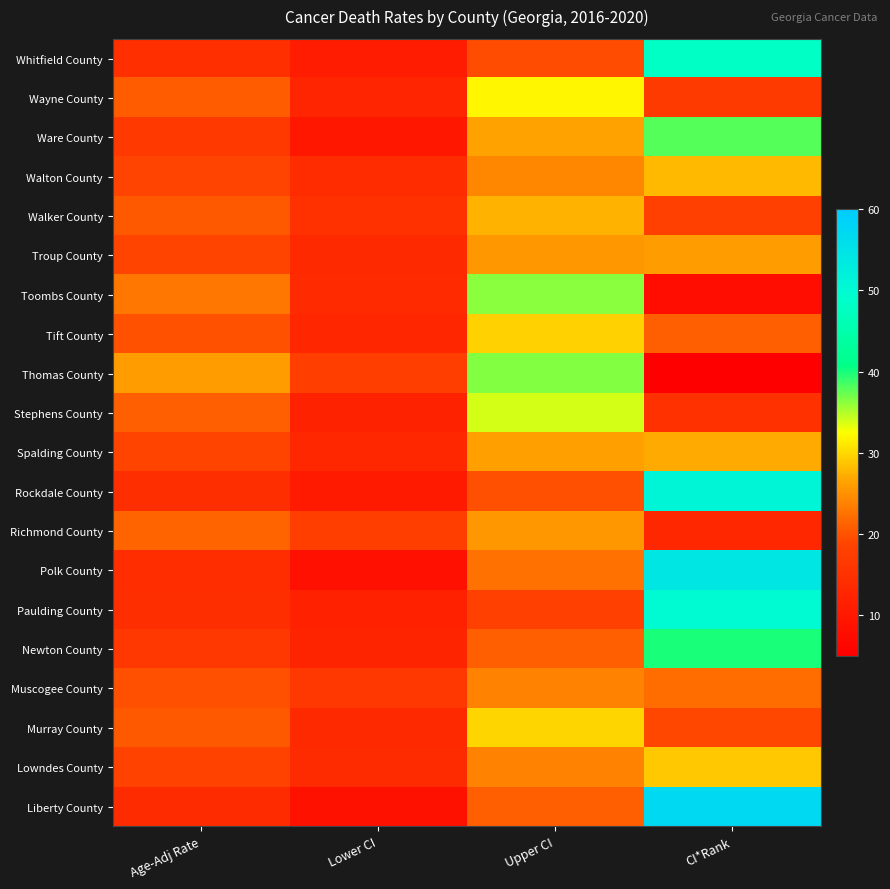

At which category does the chart reach its minimum across all series?

CI*Rank